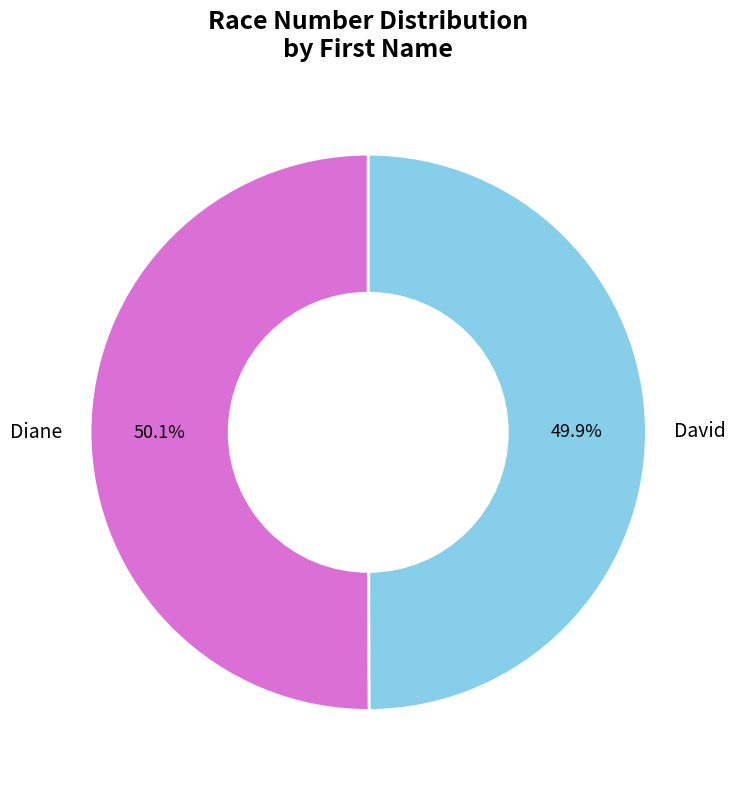

What is the ratio of the value at Diane to the value at David?

1.0